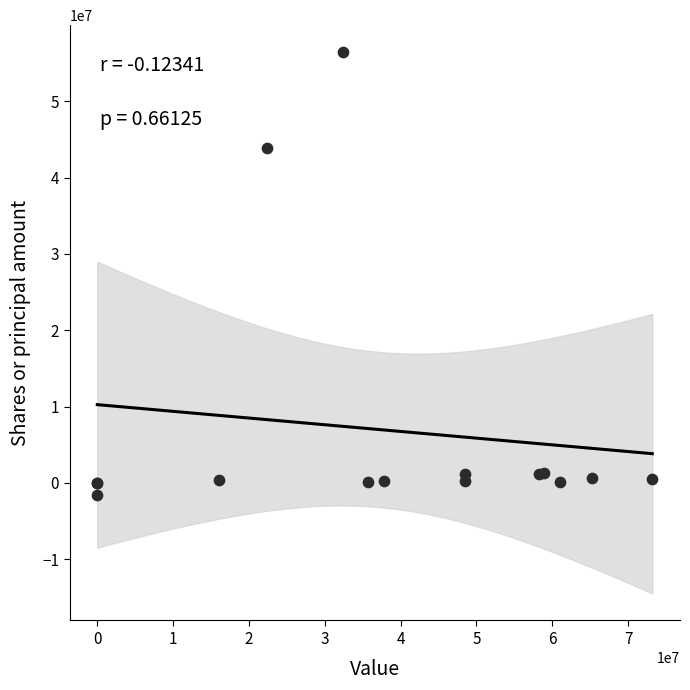

What Y value in the scatter plot is closest to 27458921?

43900000